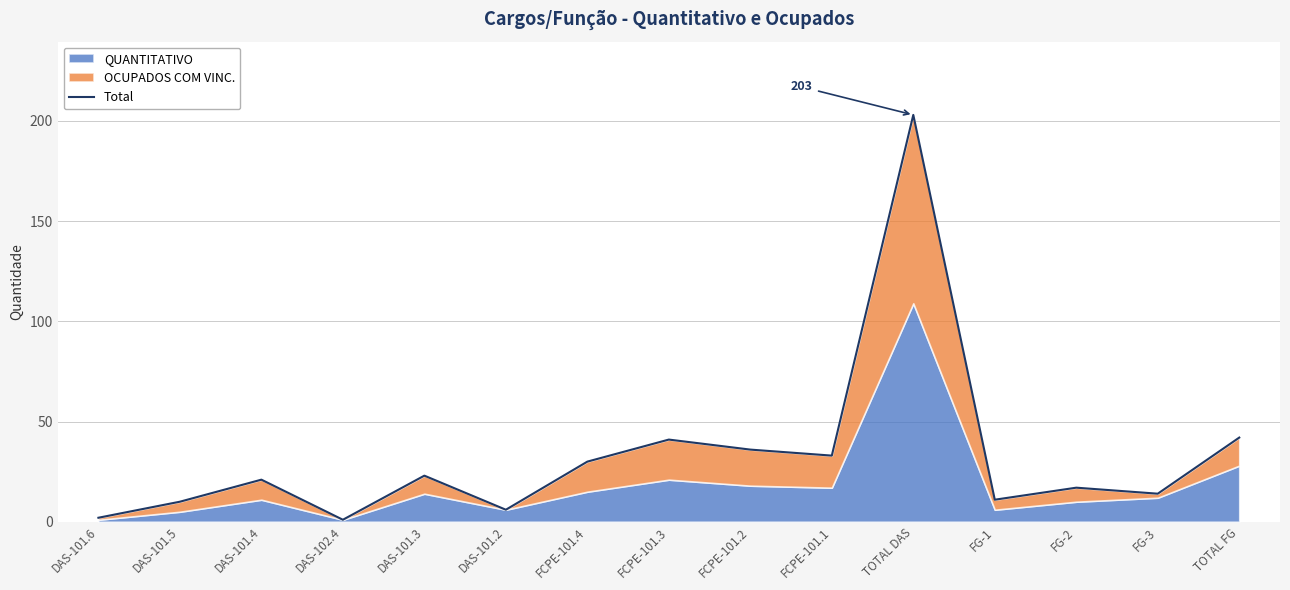

Rank the categories by value from highest to lowest.

TOTAL DAS, TOTAL FG, FCPE-101.3, FCPE-101.2, FCPE-101.1, FCPE-101.4, DAS-101.3, DAS-101.4, FG-2, FG-3, FG-1, DAS-101.5, DAS-101.2, DAS-101.6, DAS-102.4